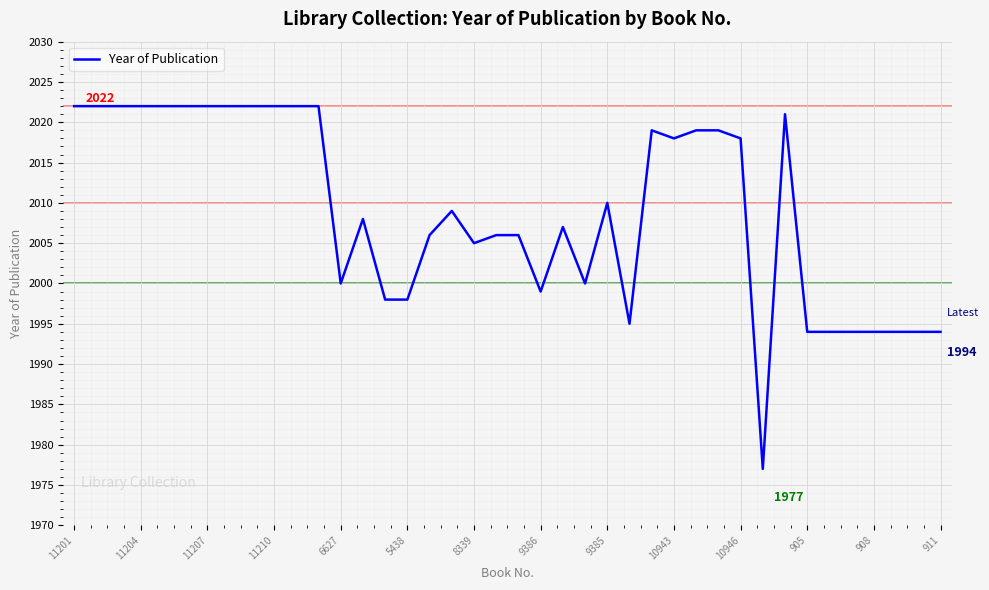

What is the difference between the maximum and minimum values?

45